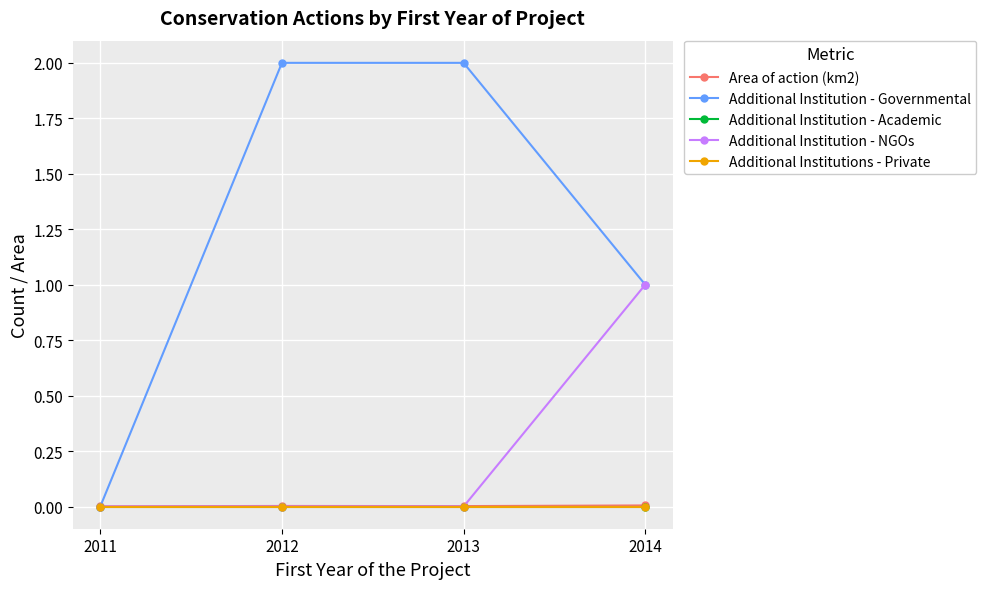

What is the greatest value displayed?

2.0